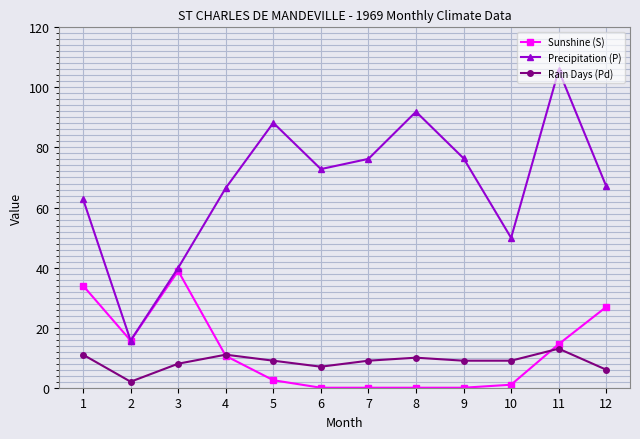

Is this an area chart (filled region under the line)?

No